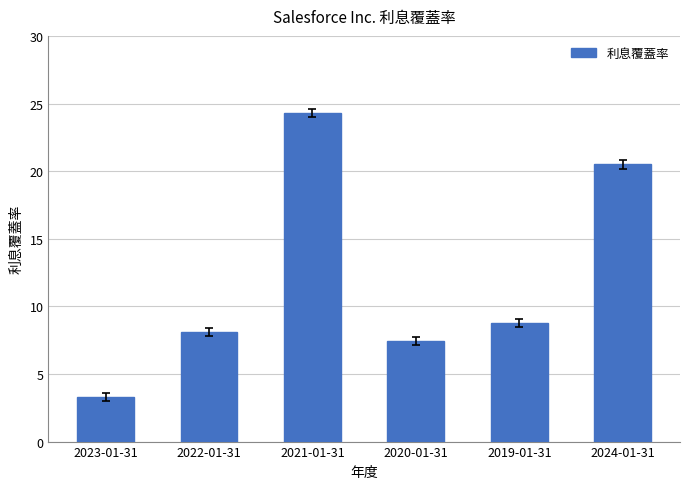

What is the sum of the values at 2023-01-31 and 2019-01-31?

12.1